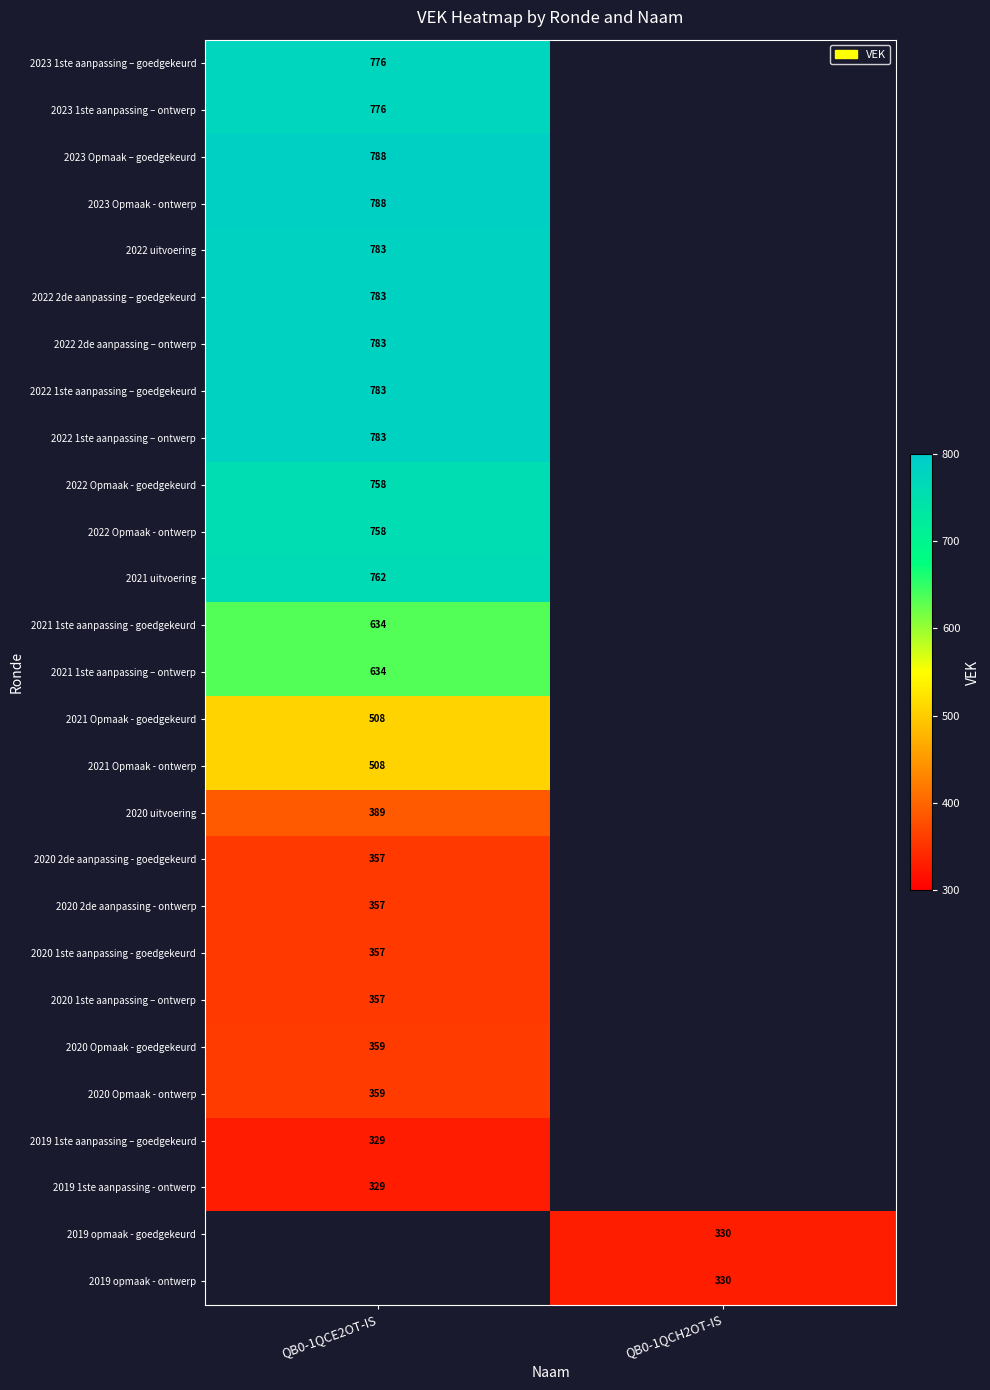

Is the value of 2022 2de aanpassing – goedgekeurd at QB0-1QCE2OT-IS greater than the value of 2020 1ste aanpassing - goedgekeurd at QB0-1QCE2OT-IS?

Yes